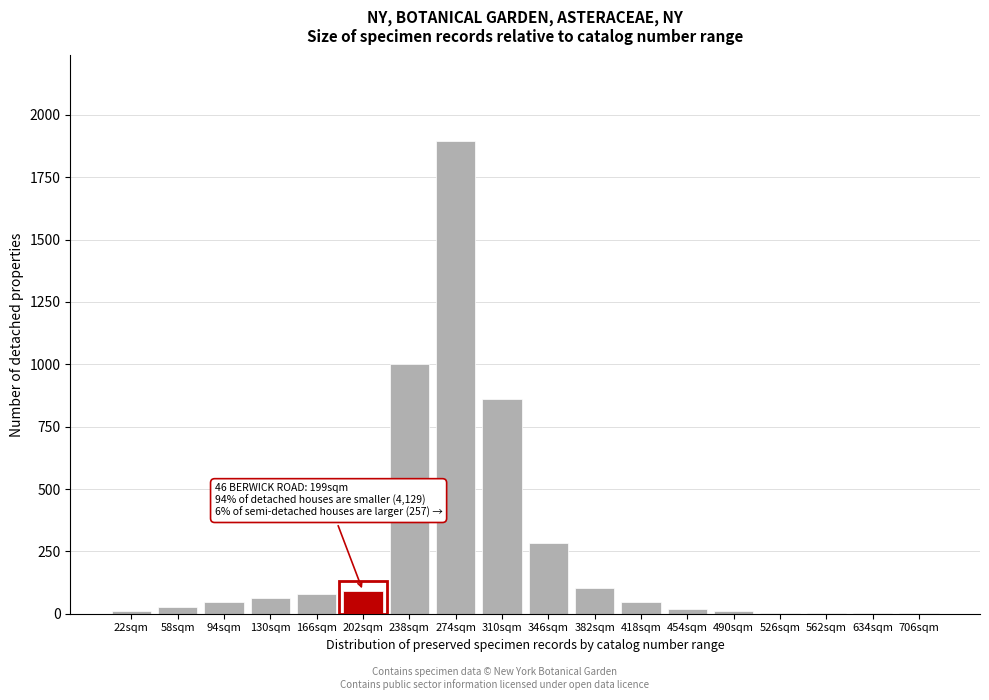

True or false: the data shows 1003 at 238sqm.

True